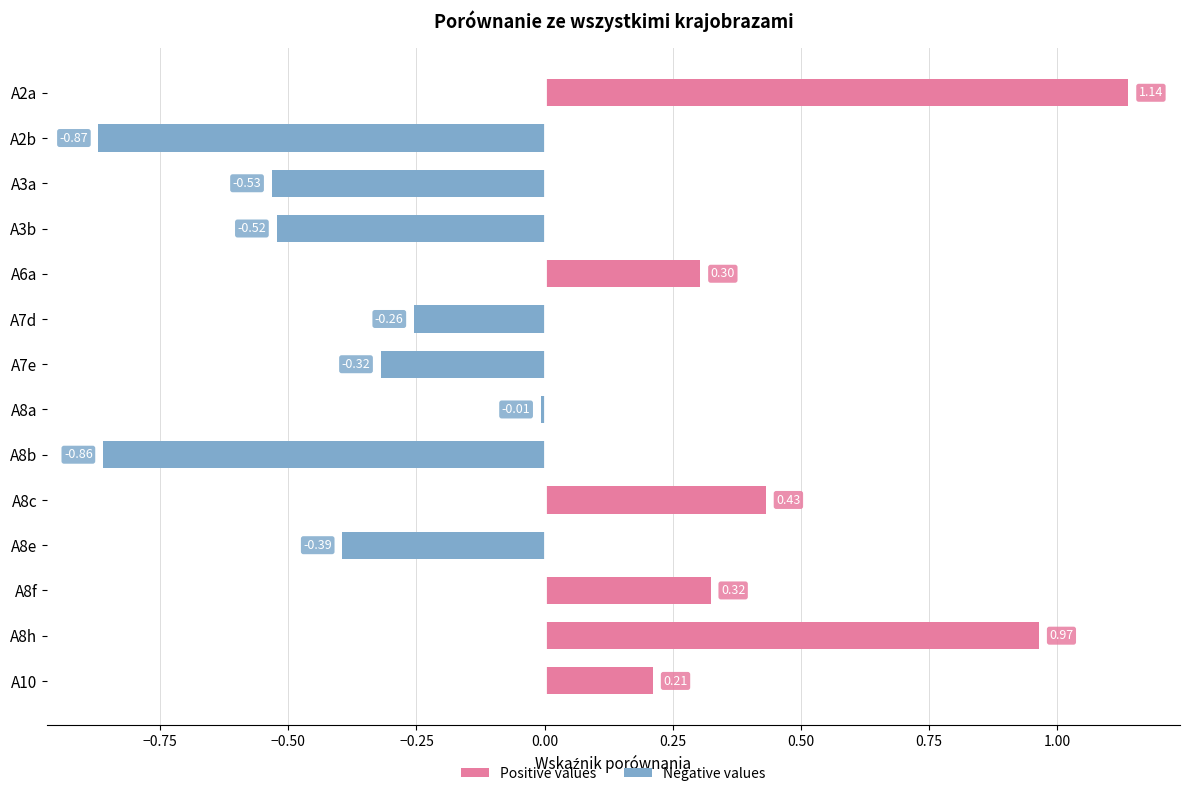

How many categories are shown in the chart?

14